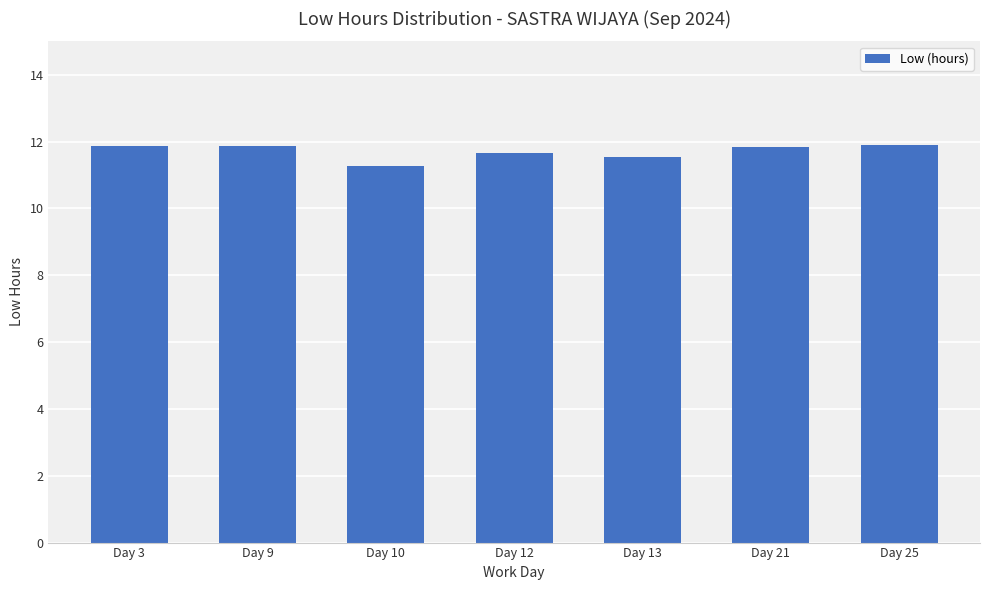

Between Day 10 and Day 25, which is larger?

Day 25